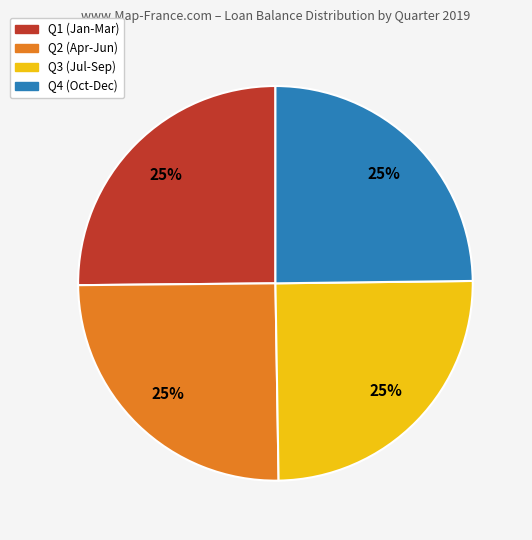

How many slices are in this pie chart?

4